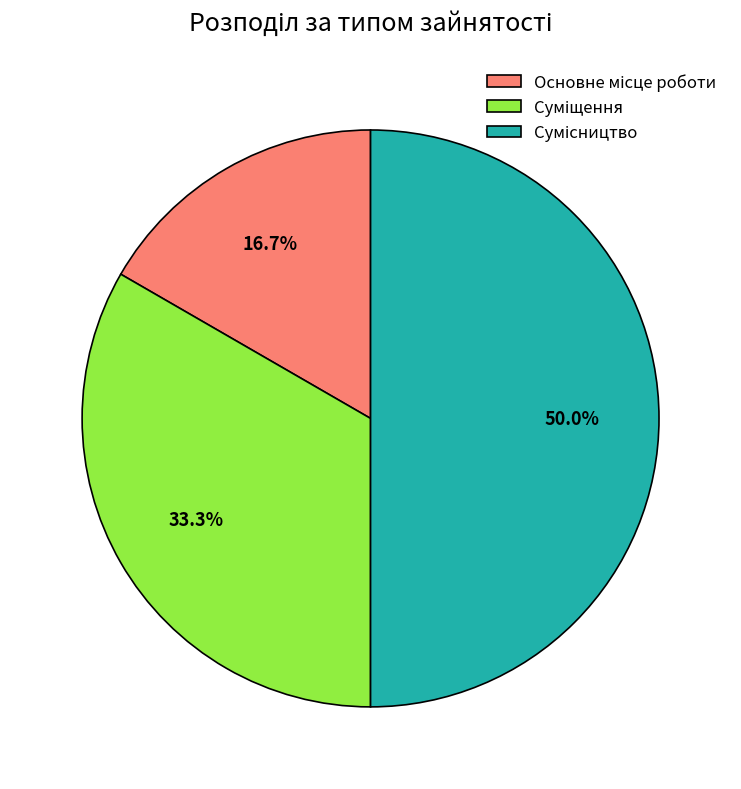

What is the change in value from Основне місце роботи to Суміщення?

+1